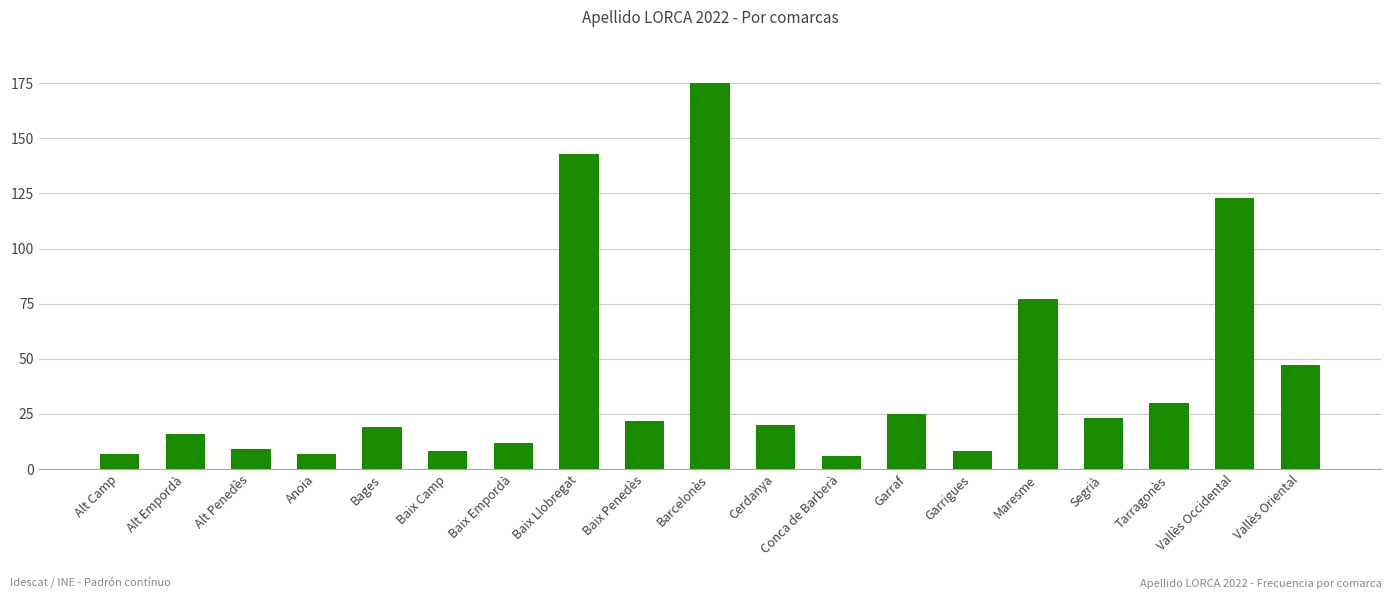

Where is the data nearest to the value 90?

Maresme